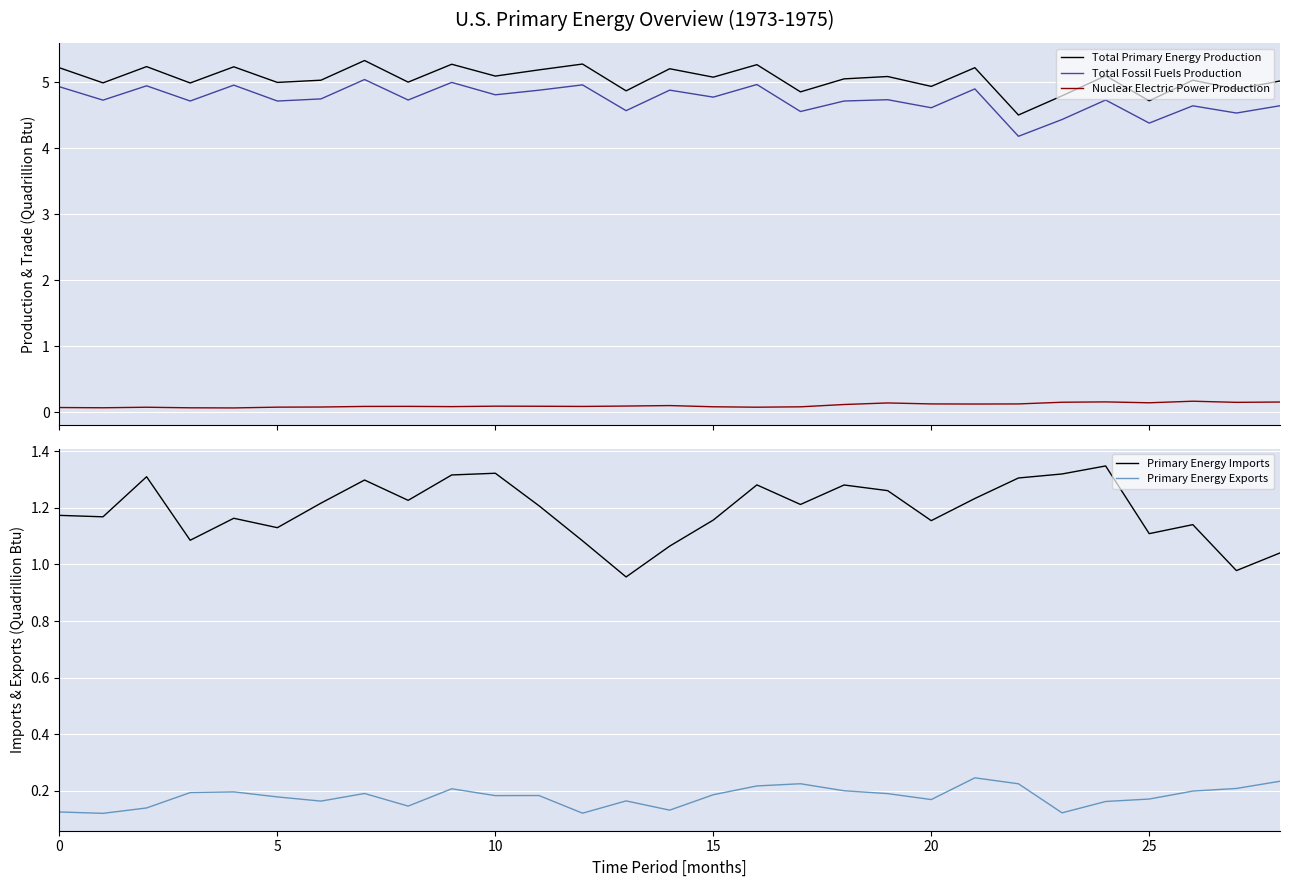

What are all the series names shown in the legend?

Total Primary Energy Production, Total Fossil Fuels Production, Nuclear Electric Power Production, Primary Energy Imports, Primary Energy Exports